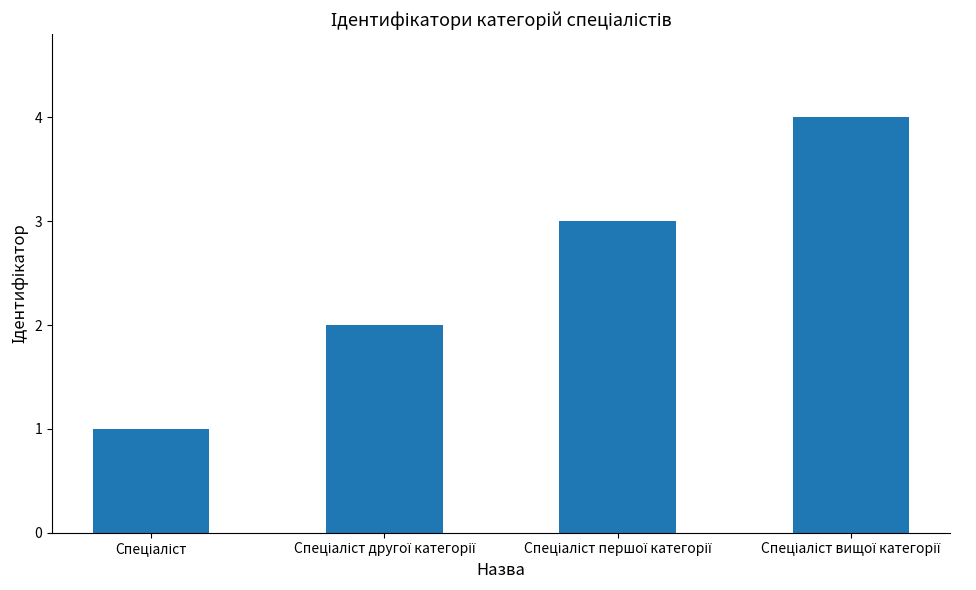

What is the maximum value shown in the chart?

4